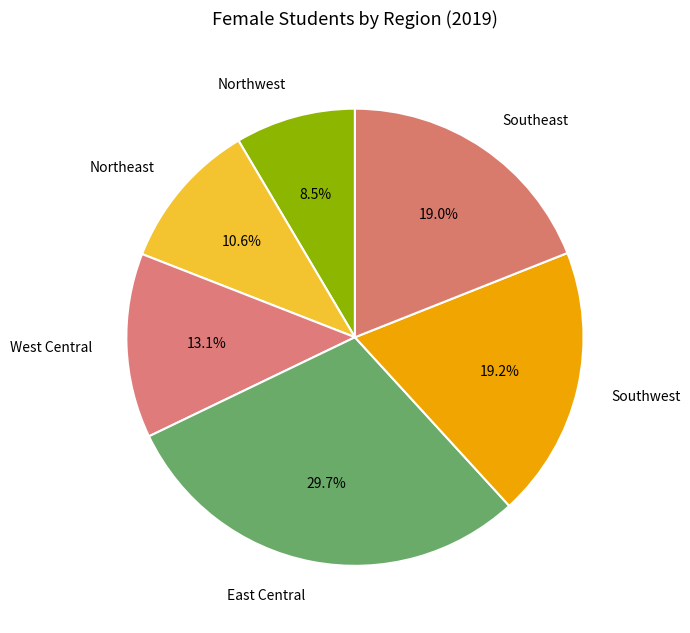

How many slices are in this pie chart?

6